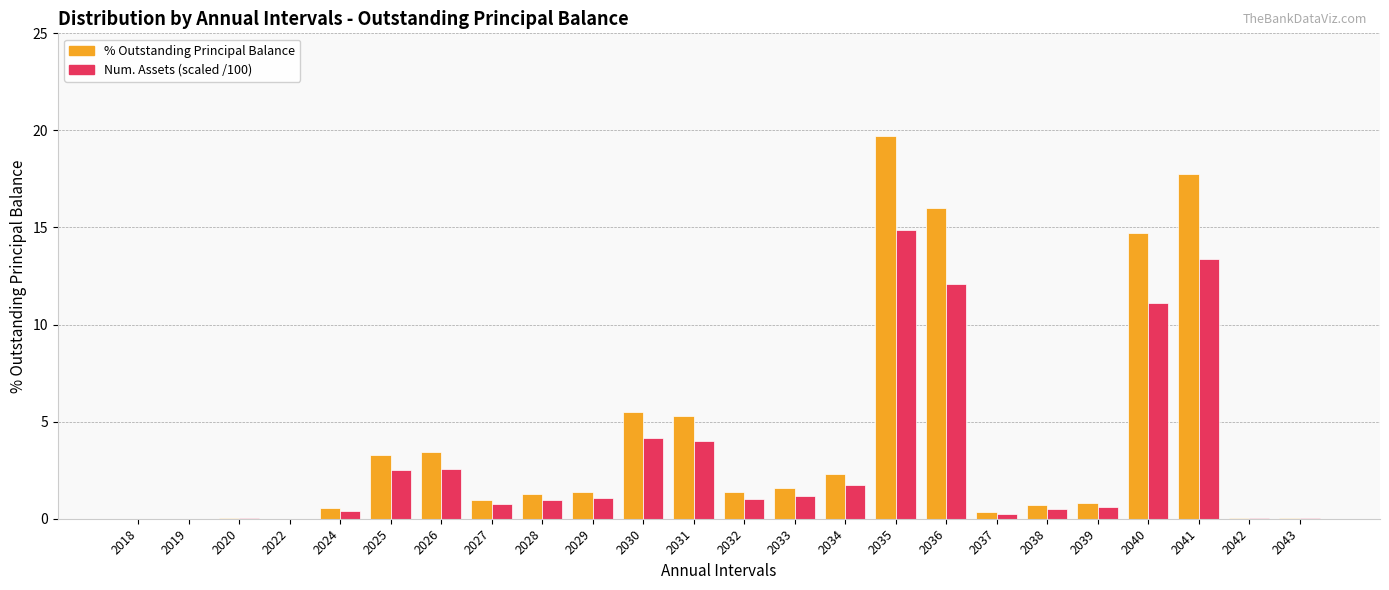

Which category has the highest value across all series?

2035